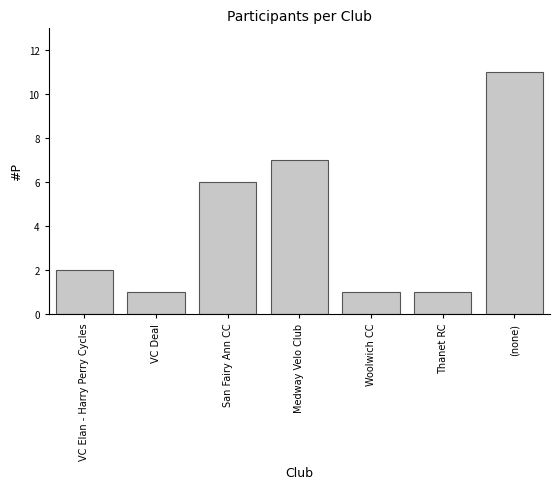

Reading left to right, transcribe all the data shown in this chart.

VC Elan - Harry Perry Cycles=2	VC Deal=1	San Fairy Ann CC=6	Medway Velo Club=7	Woolwich CC=1	Thanet RC=1	(none)=11